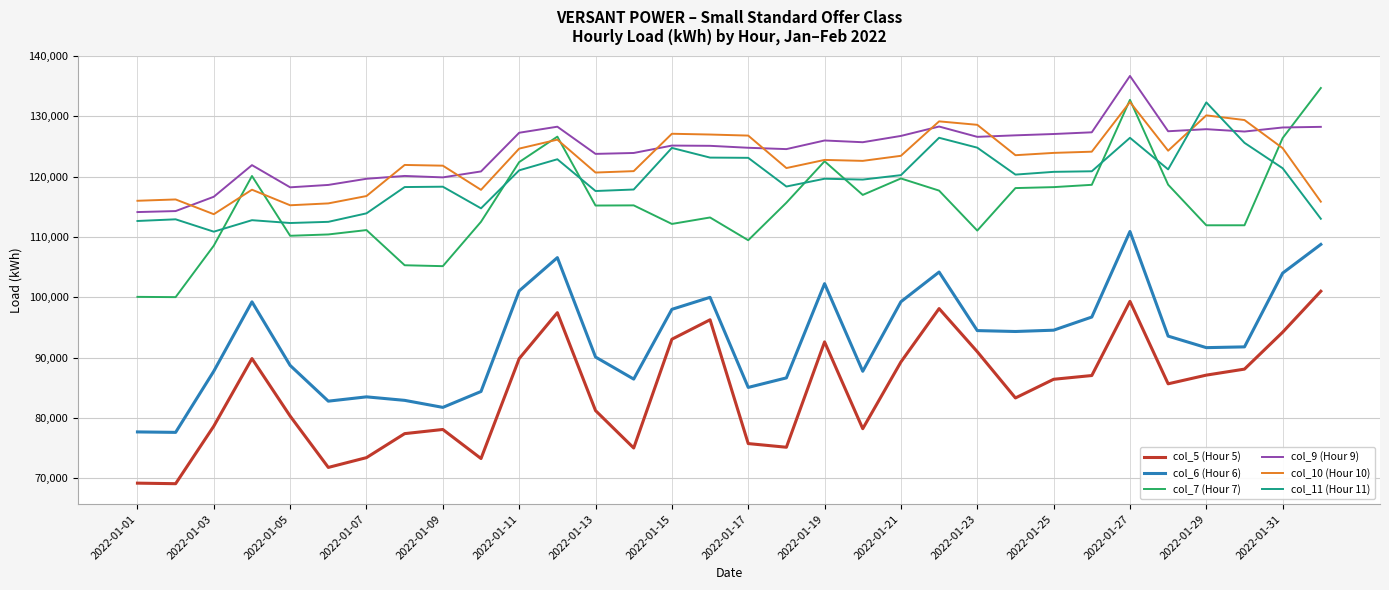

What is the highest value of the col_6 (Hour 6) series?

110899